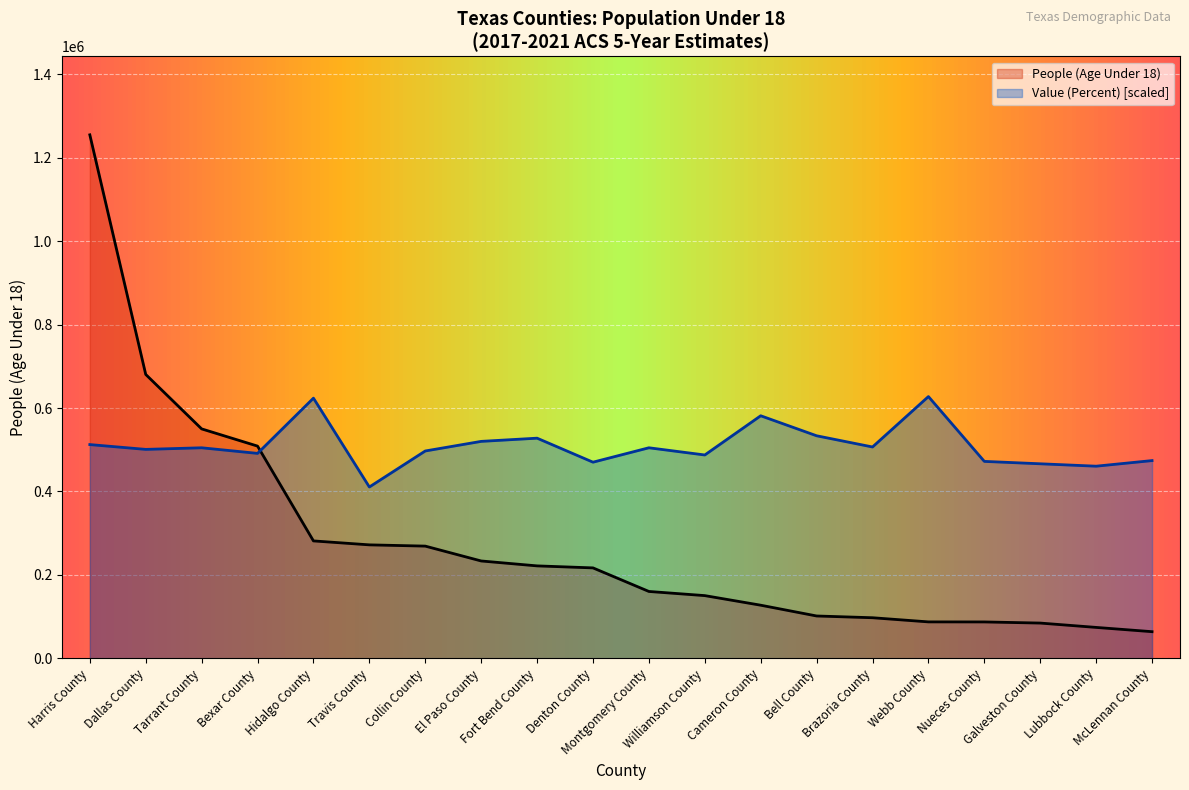

At which category does the chart reach its minimum across all series?

McLennan County